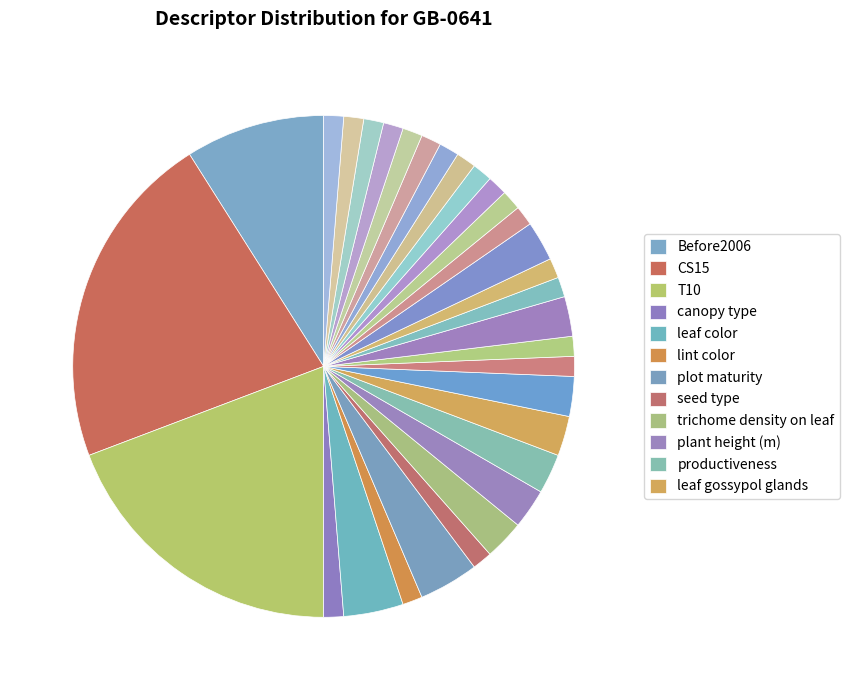

Which slice is the smallest?

canopy type